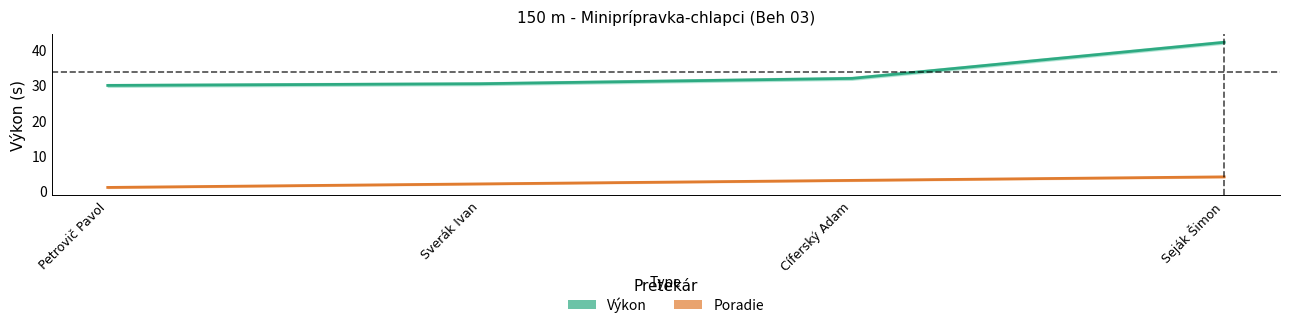

True or false: the data shows 2 at Sverák Ivan.

True